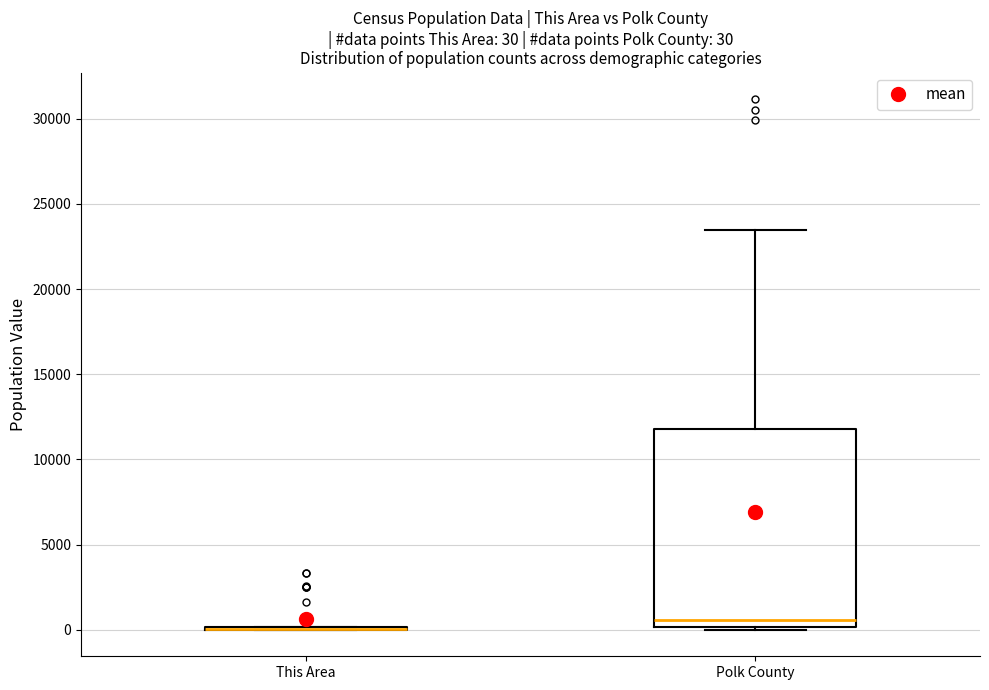

Which box is the tallest, from its lower edge to its upper edge?

Polk County